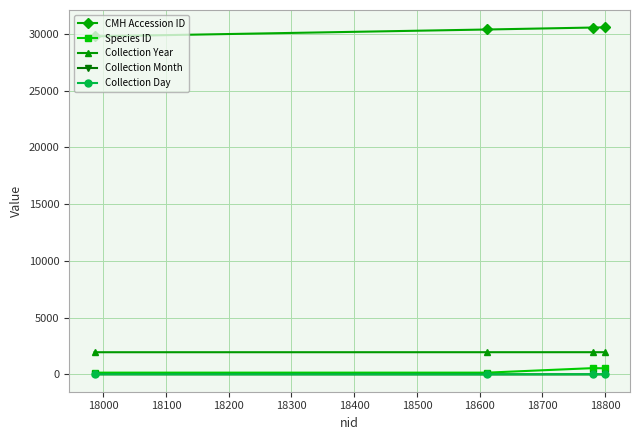

What is the smallest value displayed?

8